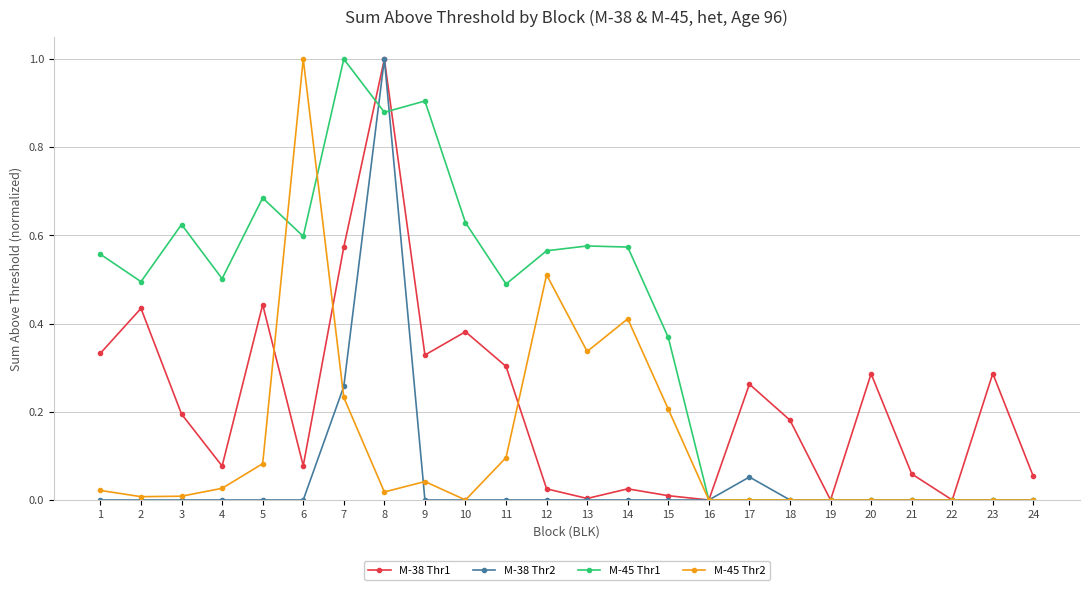

What is the spread (max minus min) of values at 7?

0.8